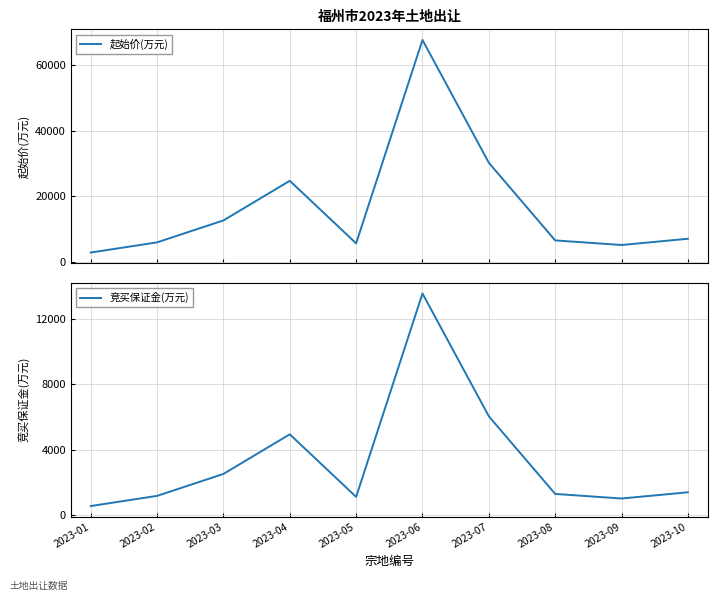

At which label is 起始价(万元) closest to 35250?

2023-07